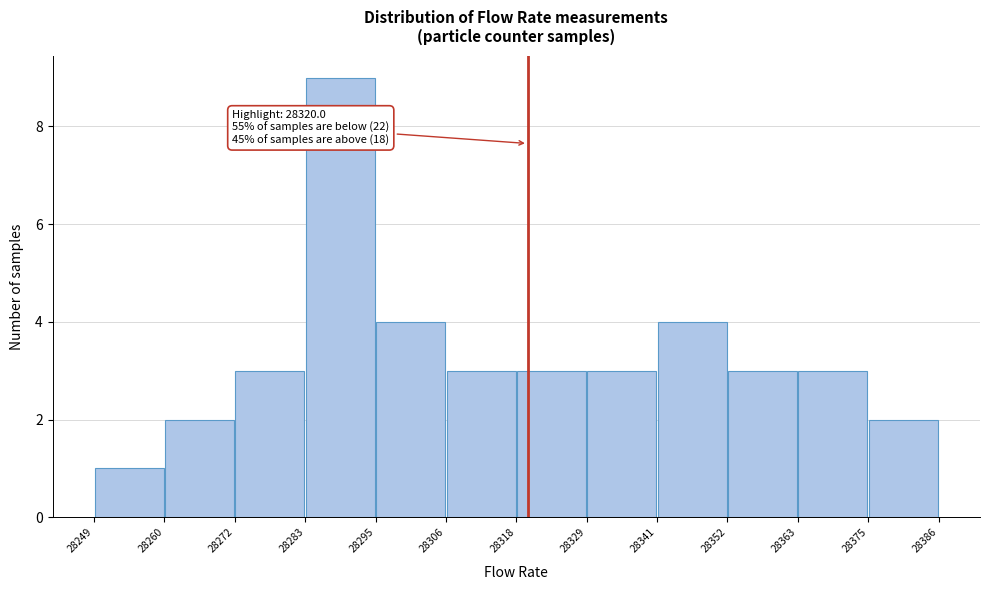

Over which range of the x-axis is the bar tallest?

28283 to 28295